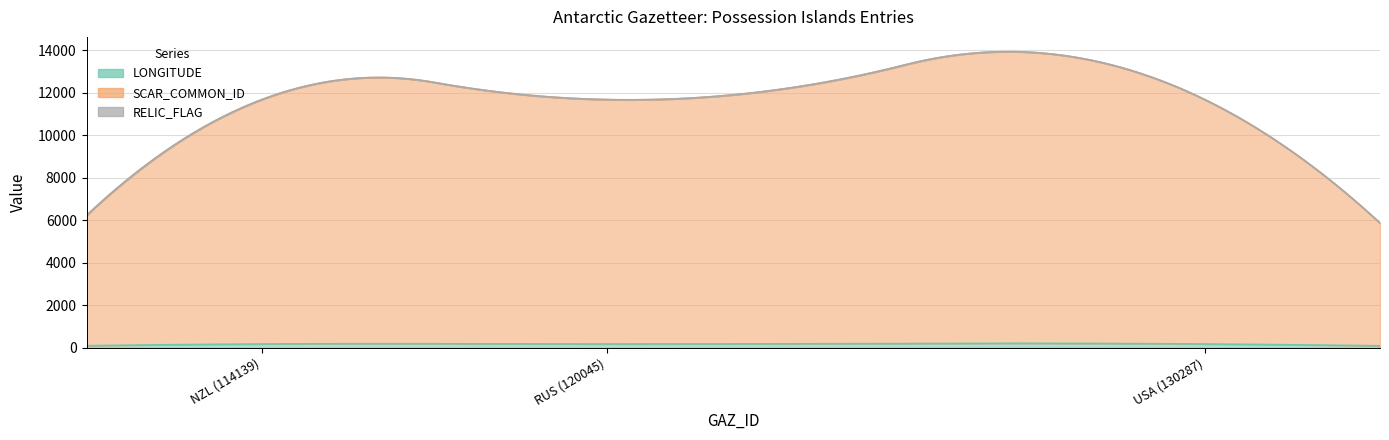

What is the value of the SCAR_COMMON_ID point at the 1st from the left?

11505.0